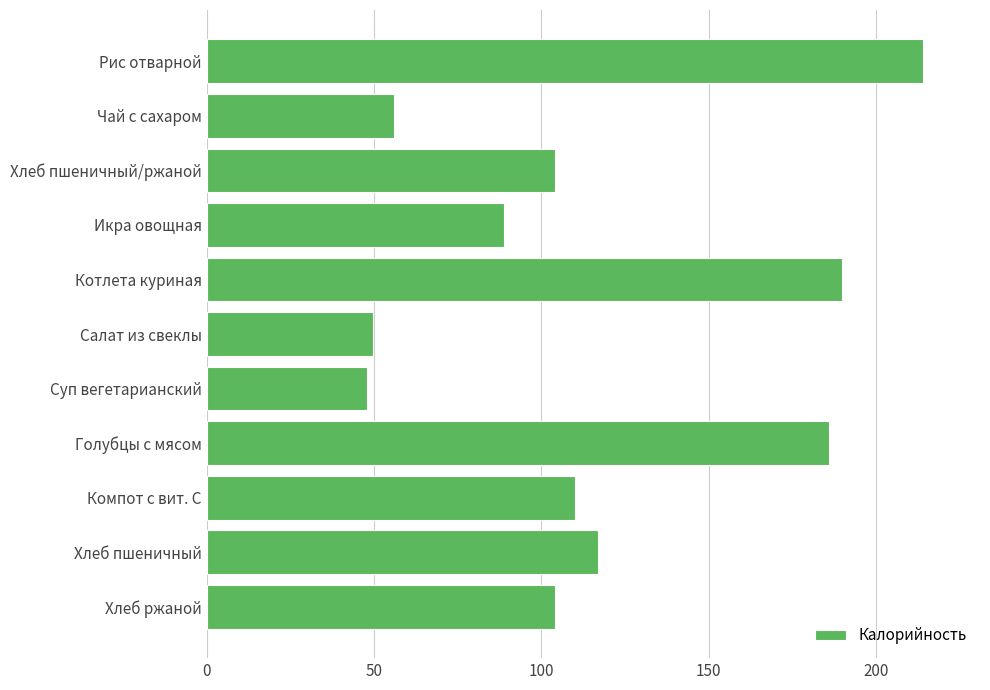

Where is the data nearest to the value 131?

Хлеб пшеничный